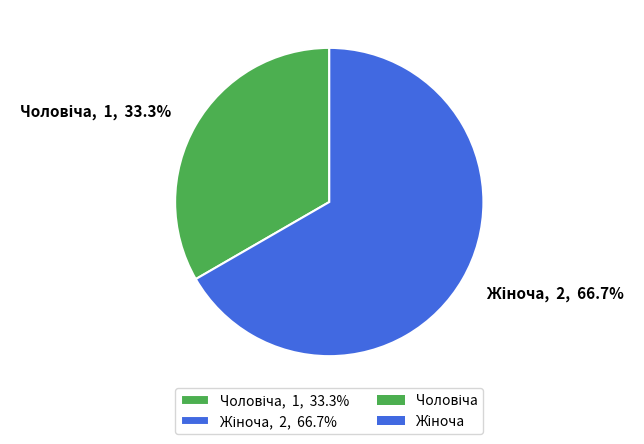

How many slices are in this pie chart?

2